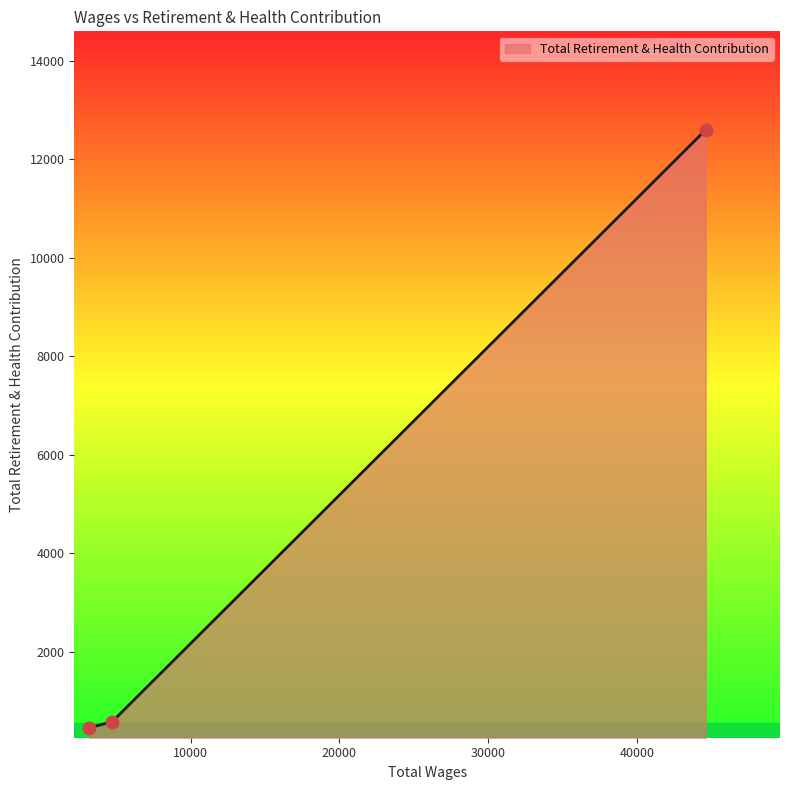

What is the minimum value shown in the chart?

458